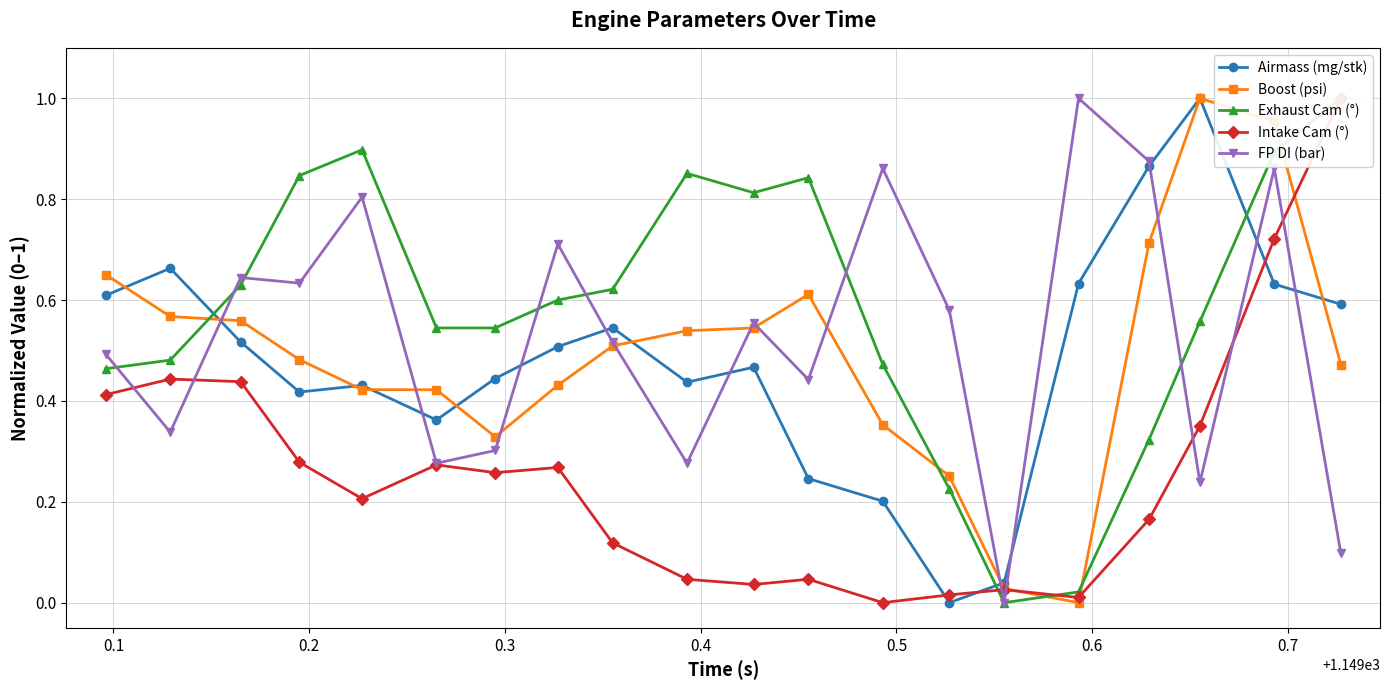

How many times do FP DI (bar) and Intake Cam (°) cross each other?

7